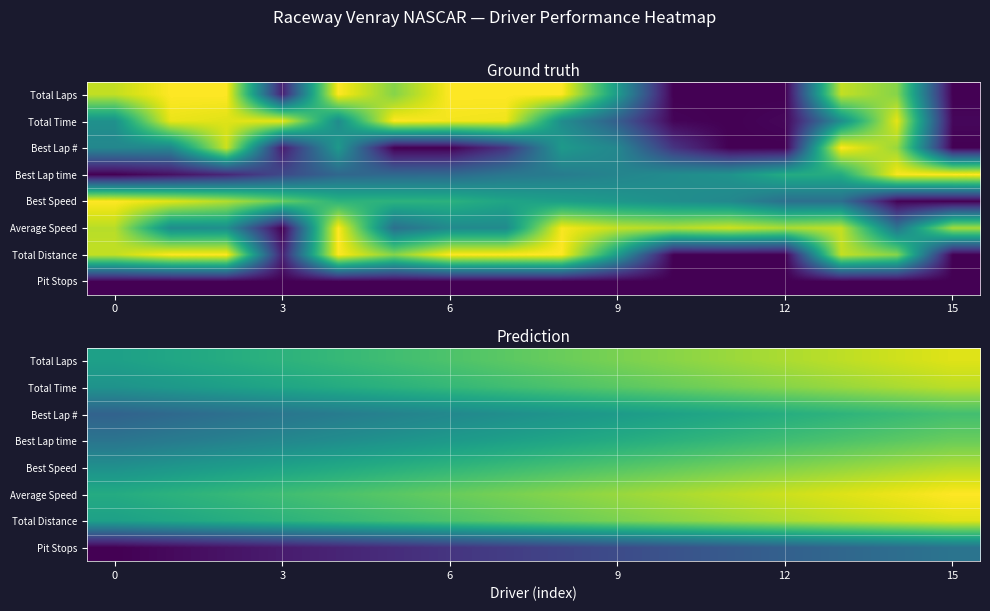

At 3, list the series in order from smallest to largest.

Pit Stops, Best Lap #, Best Lap time, Best Speed, Total Time, Total Laps, Total Distance, Average Speed